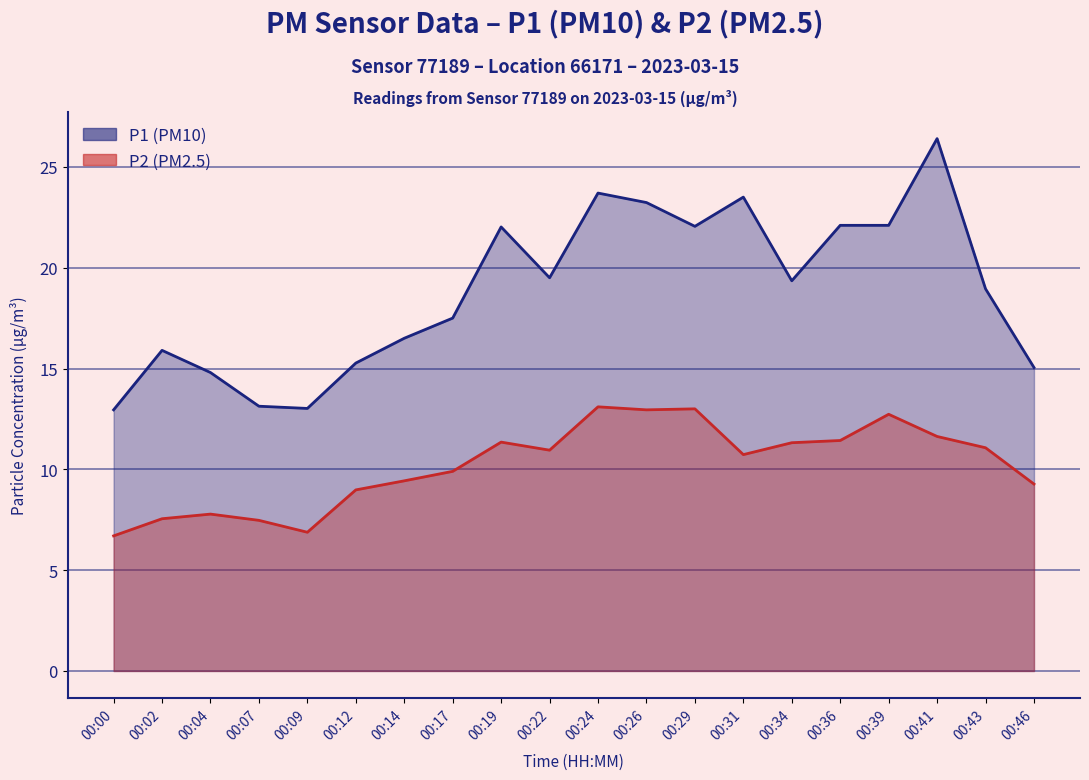

Between 00:19 and 00:26, which series saw the biggest shift?

P2